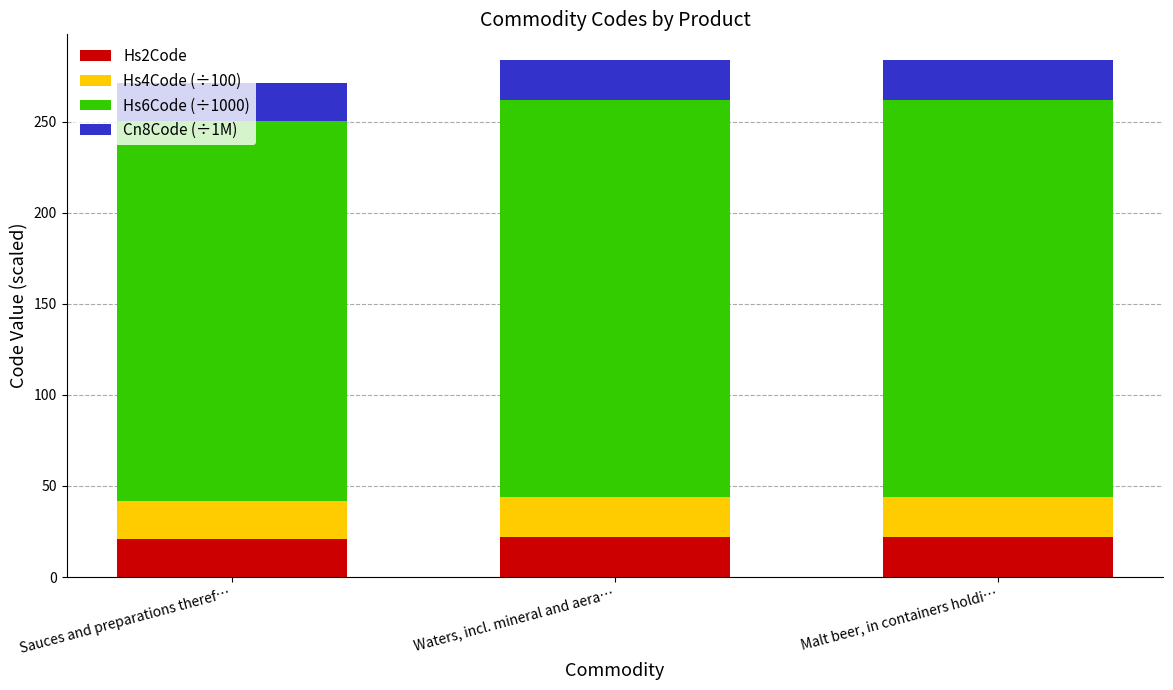

What is the total value across all series at Sauces and preparations theref…?

270.9